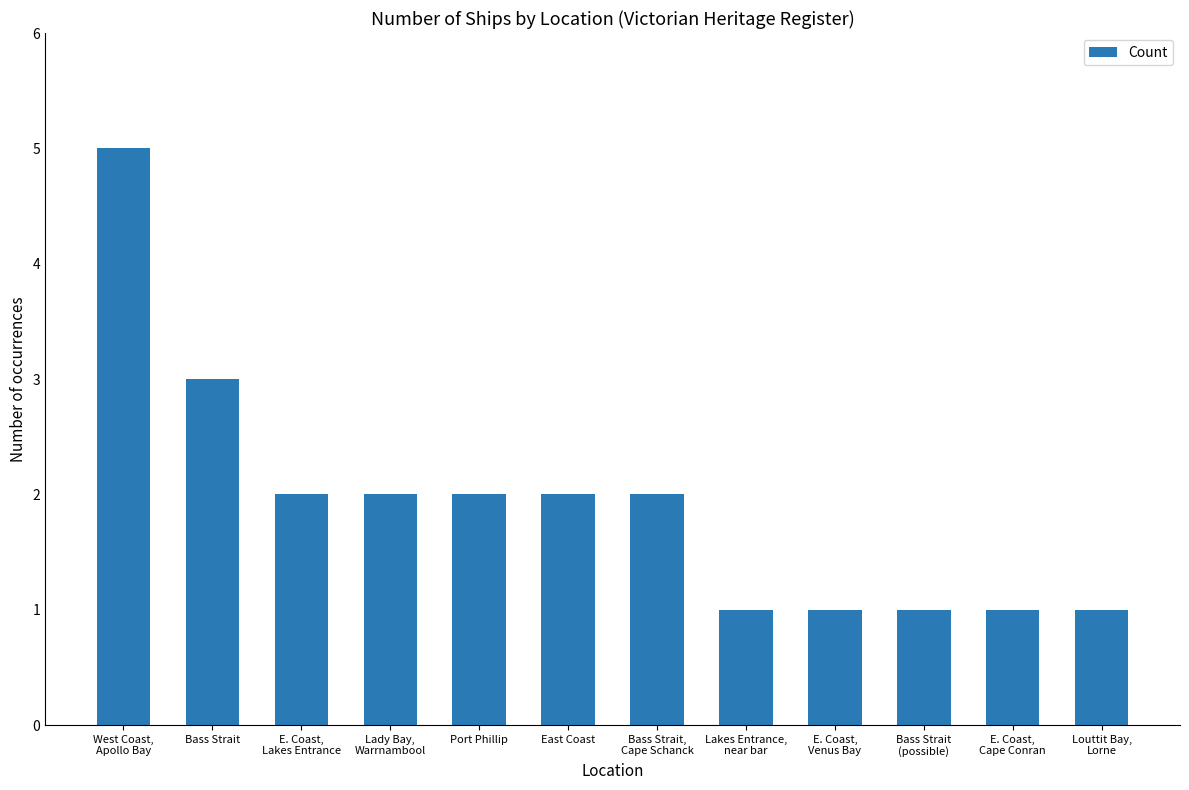

What position from the right is E. Coast,
Venus Bay?

4